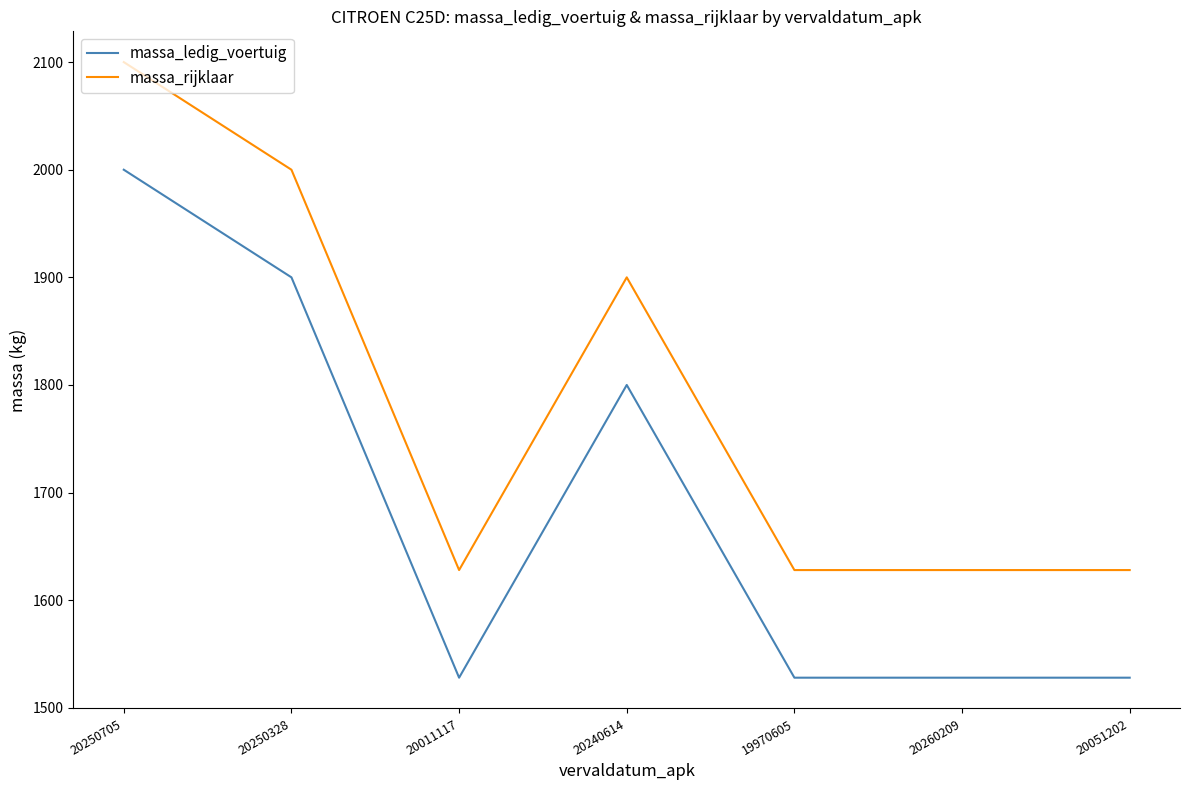

Does the chart display data point markers on the line(s)?

No